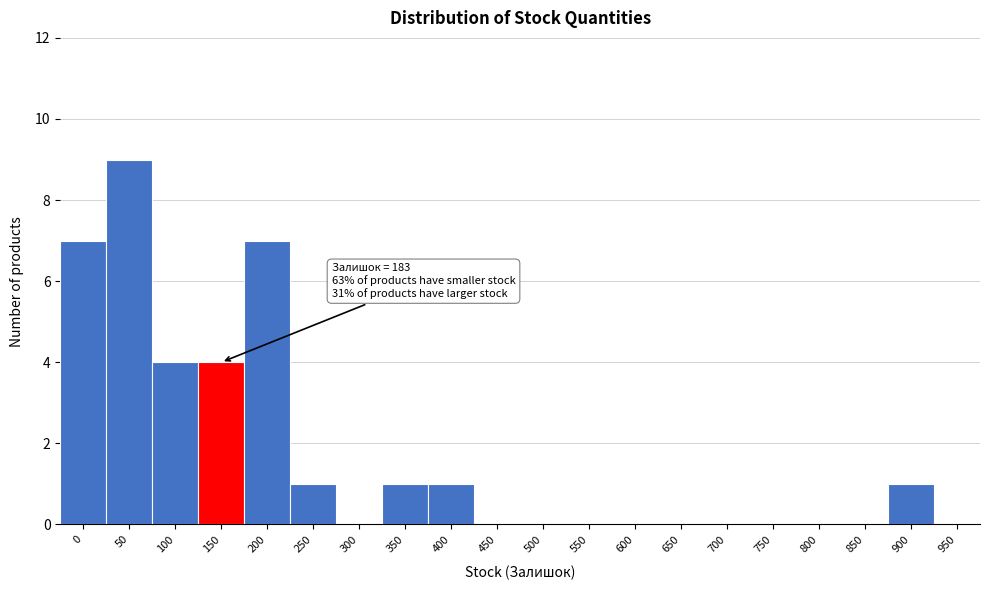

Reading left to right, transcribe all the data shown in this chart.

0=7	50=9	100=4	150=4	200=7	250=1	300=0	350=1	400=1	450=0	500=0	550=0	600=0	650=0	700=0	750=0	800=0	850=0	900=1	950=0